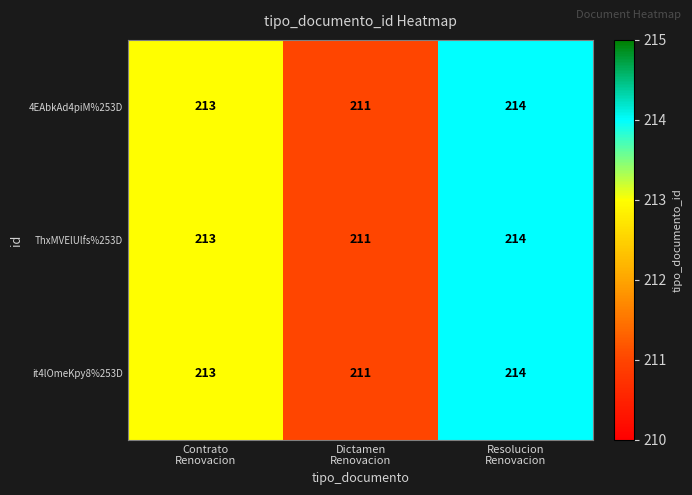

Reading right to left, list all the values displayed in this chart.

4EAbkAd4piM%253D: 214	211	213
ThxMVElUlfs%253D: 214	211	213
it4lOmeKpy8%253D: 214	211	213